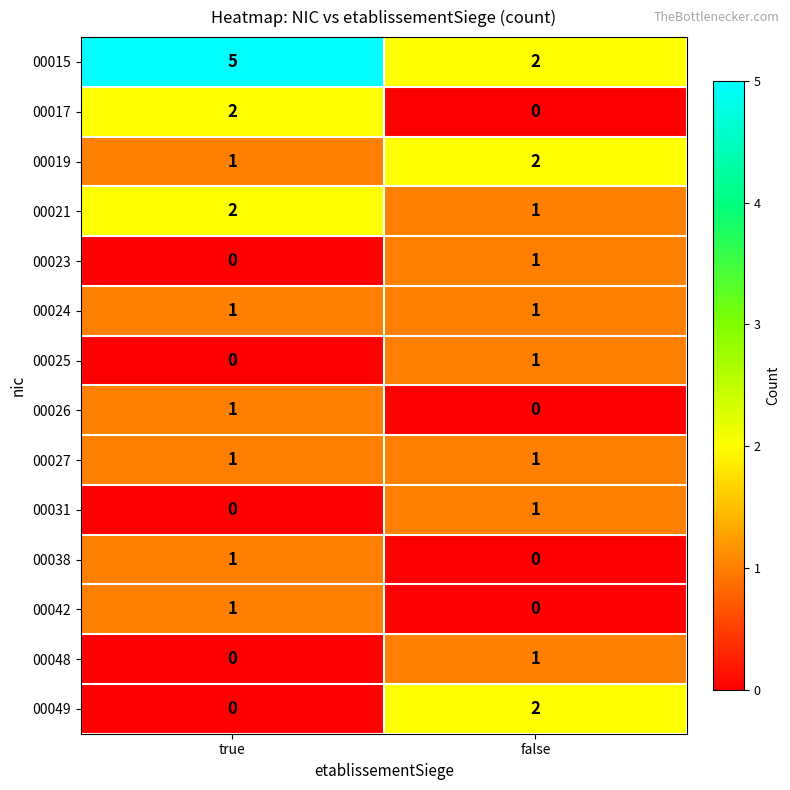

Which series has the widest spread of values?

00015